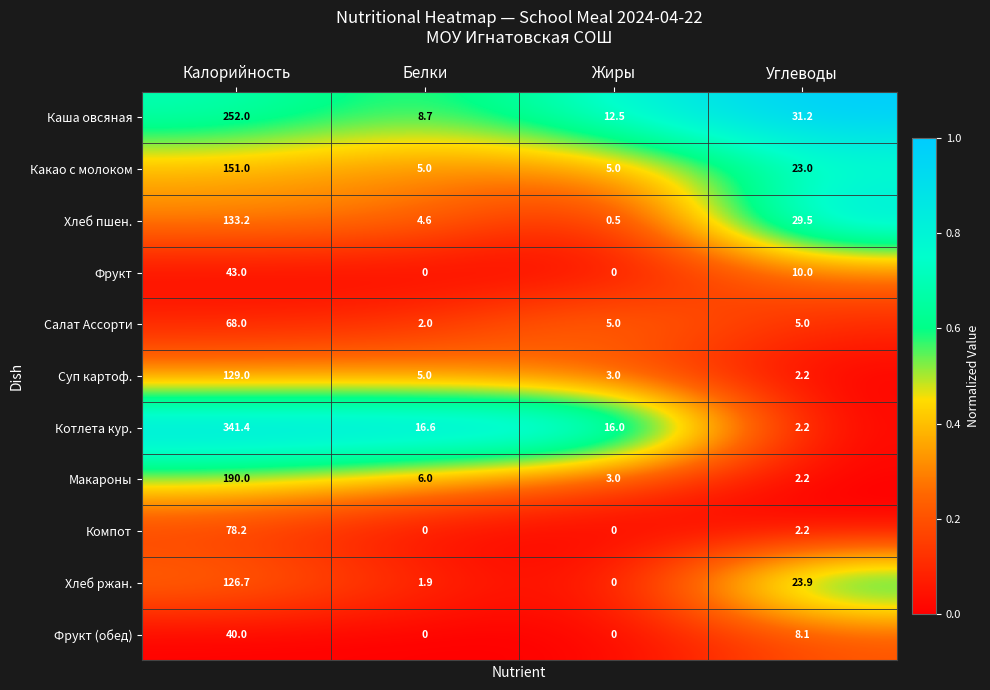

Rank the series by their maximum value, from lowest to highest.

Фрукт (обед), Фрукт, Салат Ассорти, Компот, Хлеб ржан., Суп картоф., Хлеб пшен., Какао с молоком, Макароны, Каша овсяная, Котлета кур.